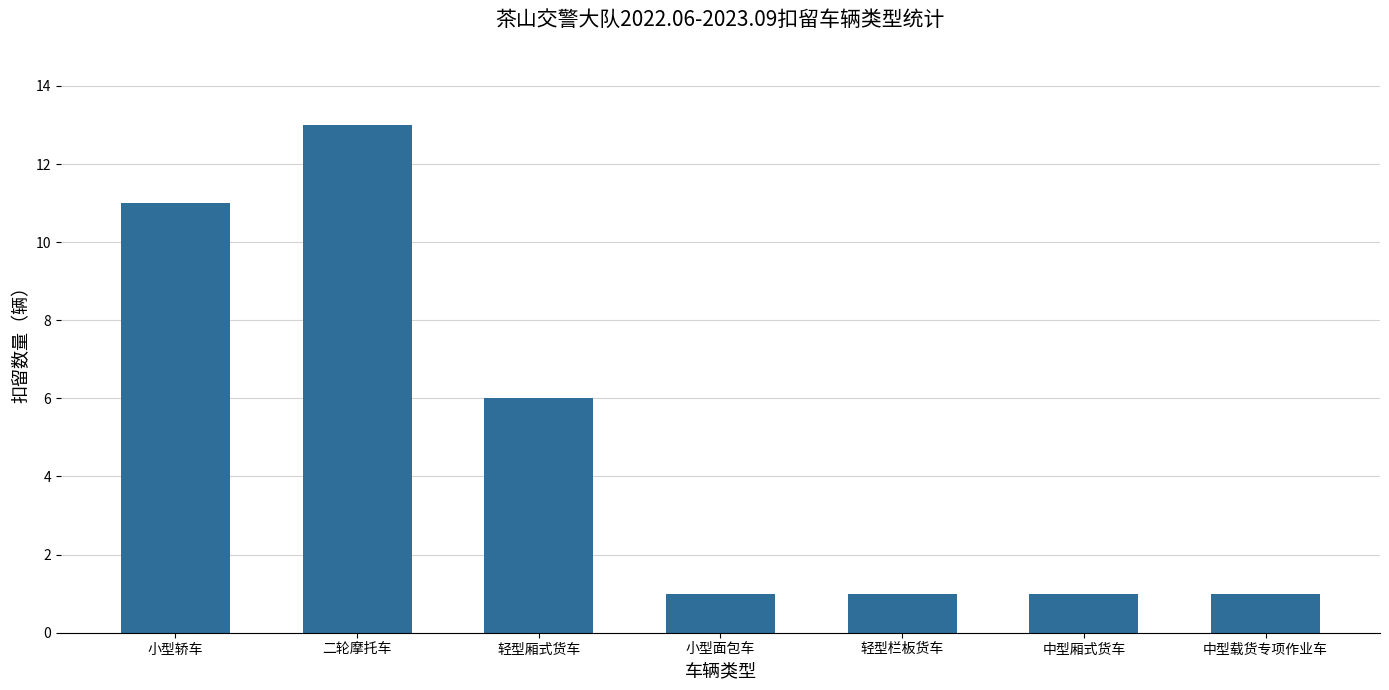

What is the difference between the second highest and minimum values?

10